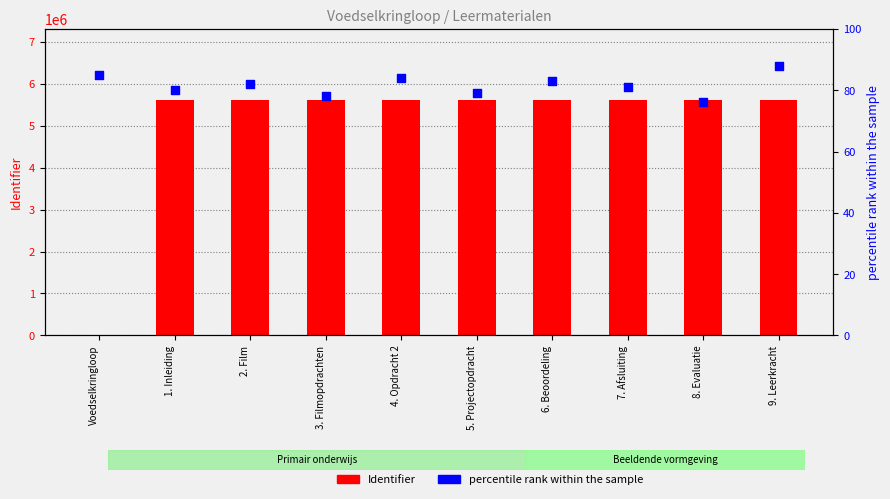

At how many categories does at least one series exceed 3620609?

9